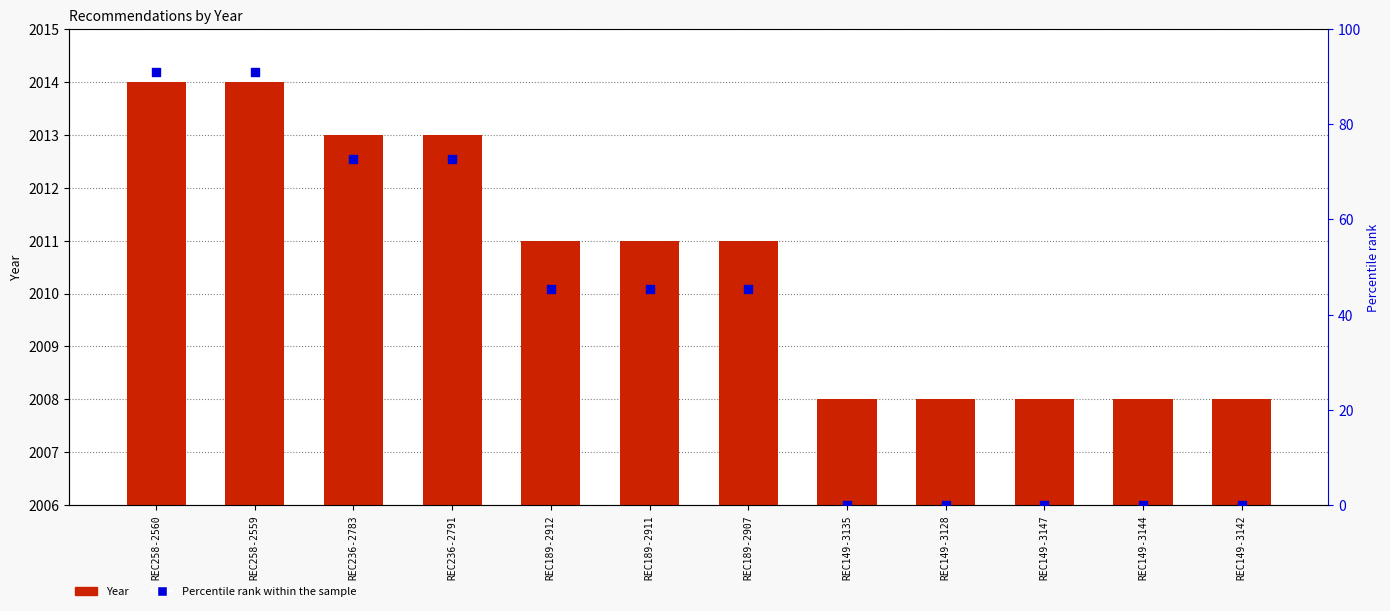

Which series has the largest Y range (max minus min)?

Percentile rank within sample